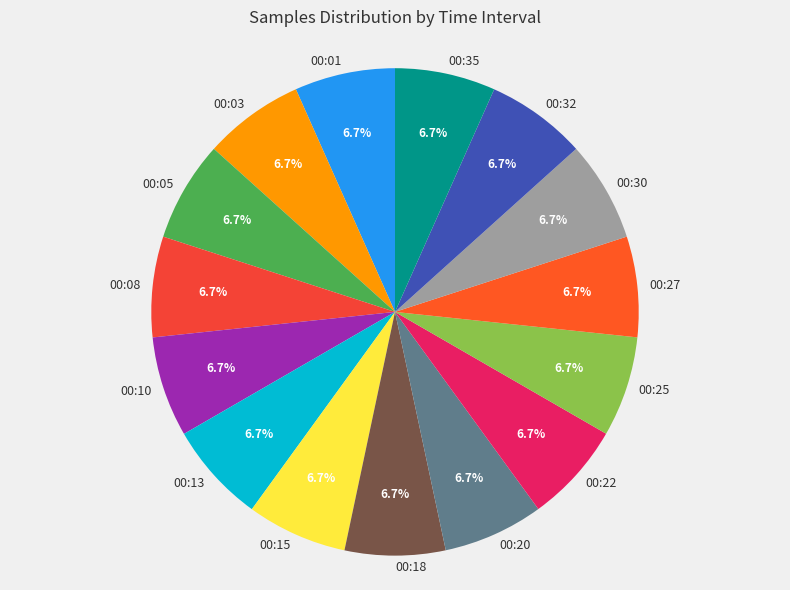

Is it true that 00:08 is 7% of the pie?

True